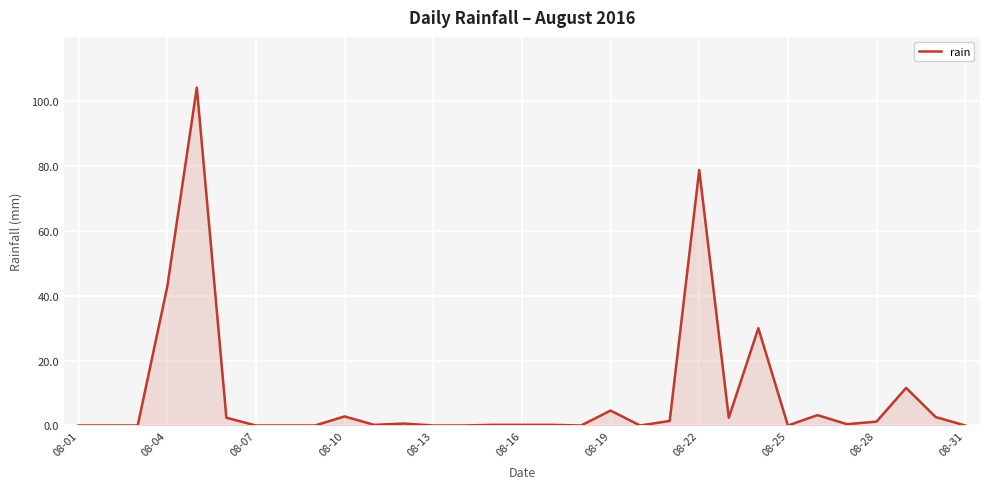

What is the maximum value shown in the chart?

104.2